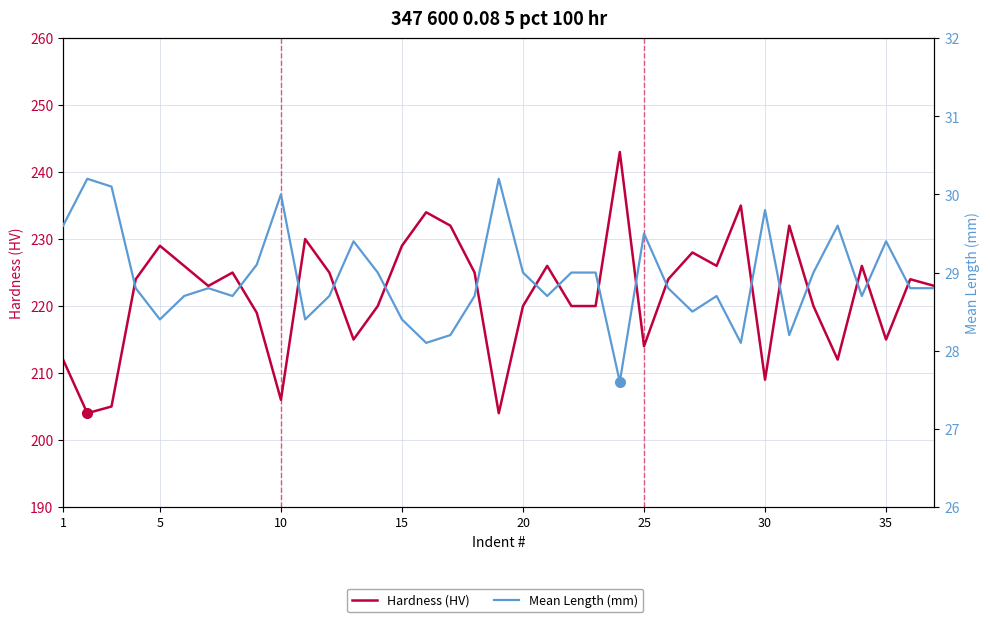

What is the difference between the maximum and minimum values in the Hardness (HV) series?

39.0